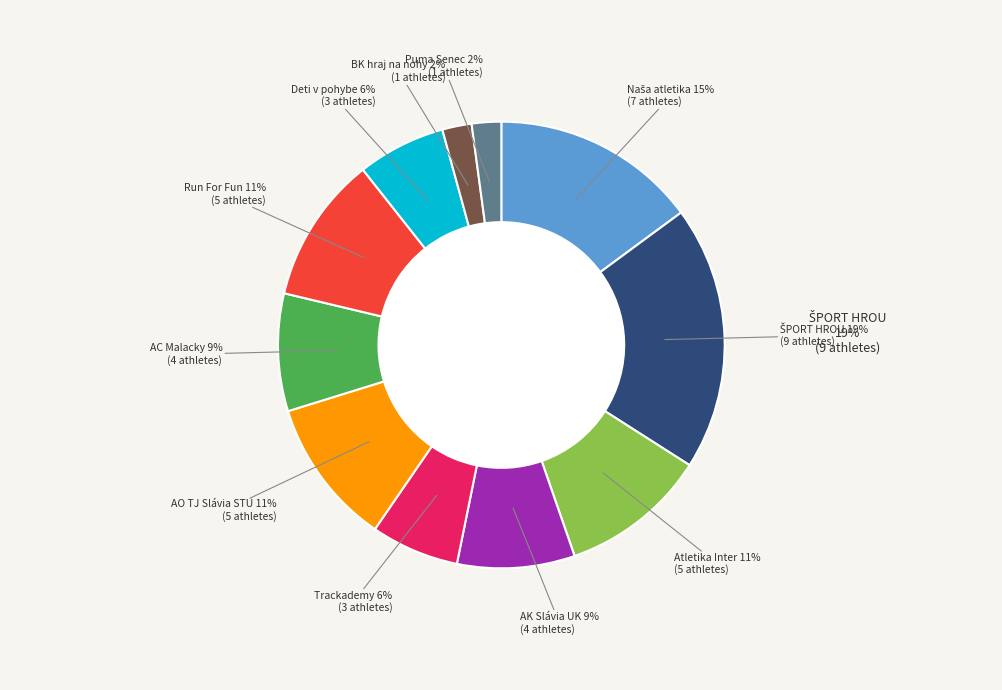

Is the sum of AC Malacky and AO TJ Slávia STU greater than half?

No